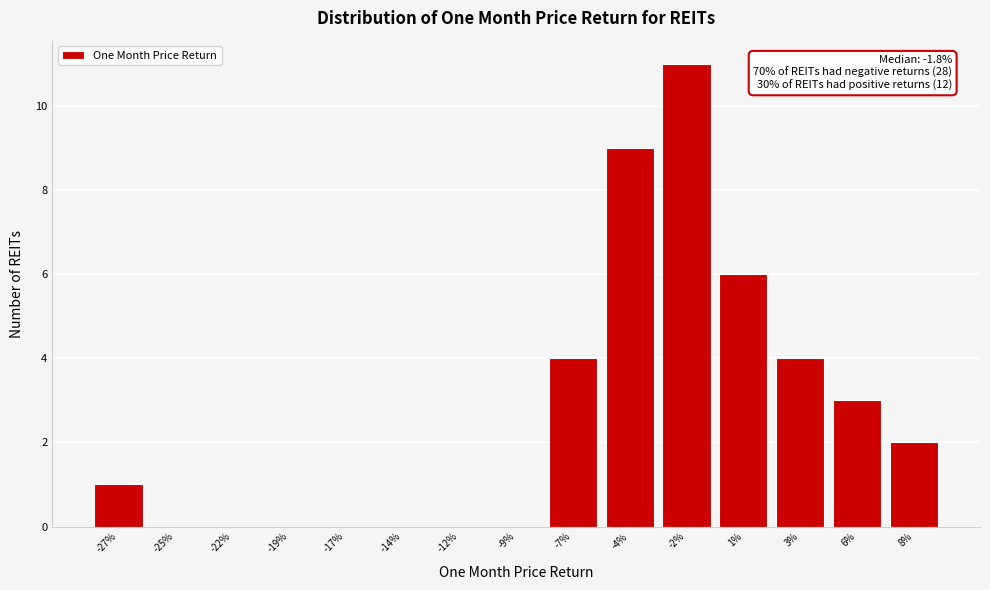

Reading left to right, transcribe all the data shown in this chart.

-27%=1	-25%=0	-22%=0	-19%=0	-17%=0	-14%=0	-12%=0	-9%=0	-7%=4	-4%=9	-2%=11	1%=6	3%=4	6%=3	8%=2